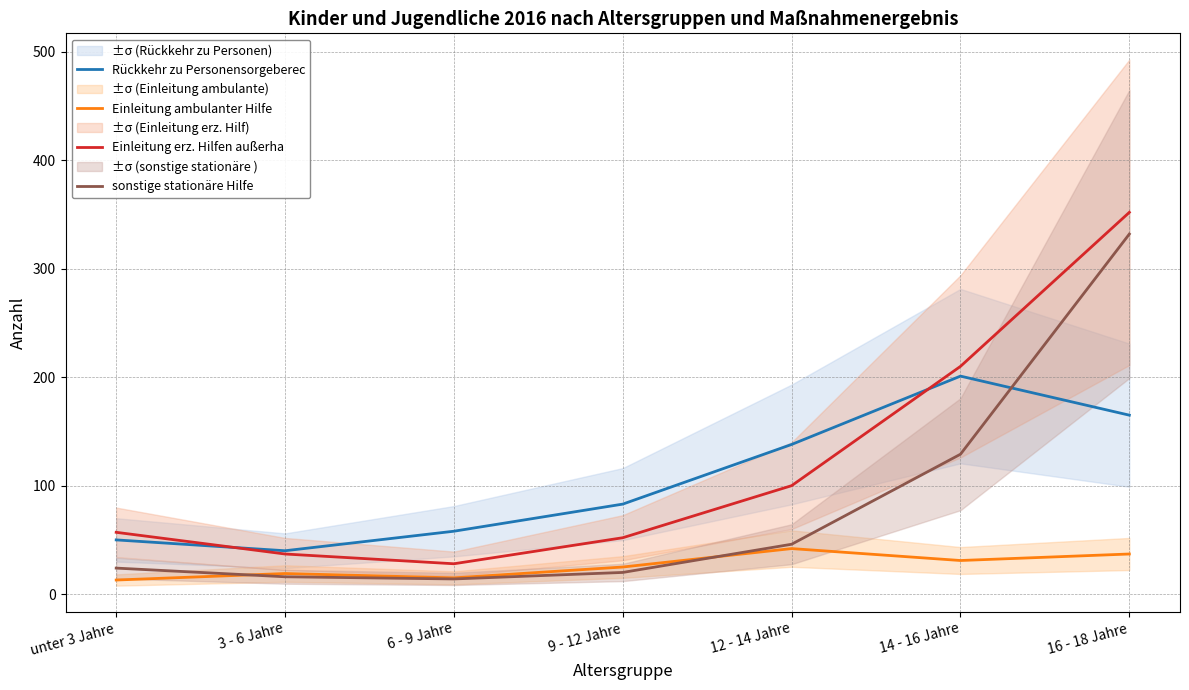

Rank the series by their average value, from highest to lowest.

Einleitung erz. Hilfen außerha, Rückkehr zu Personensorgeberec, sonstige stationäre Hilfe, Einleitung ambulanter Hilfe